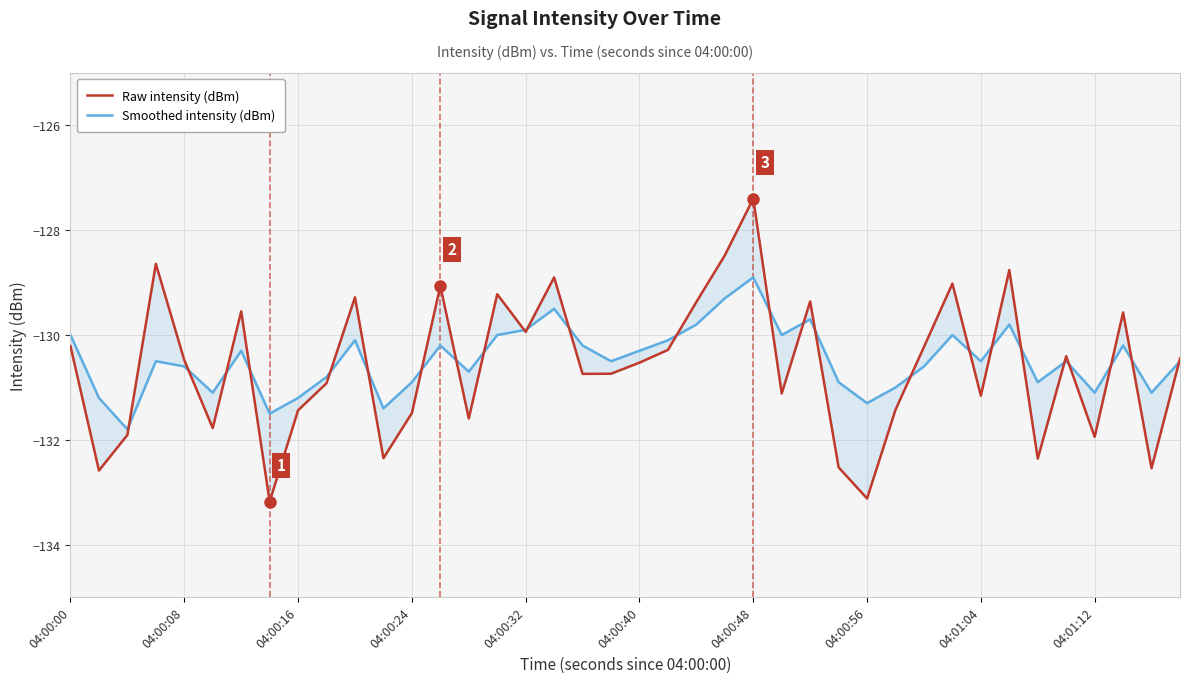

How many values in the Smoothed intensity (dBm) series are below -130?

29